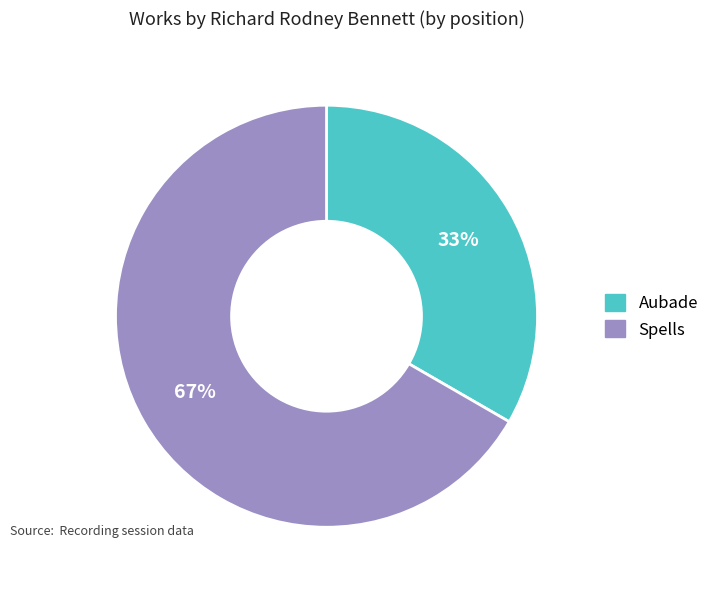

To the nearest percent, what is the average slice percentage?

50%